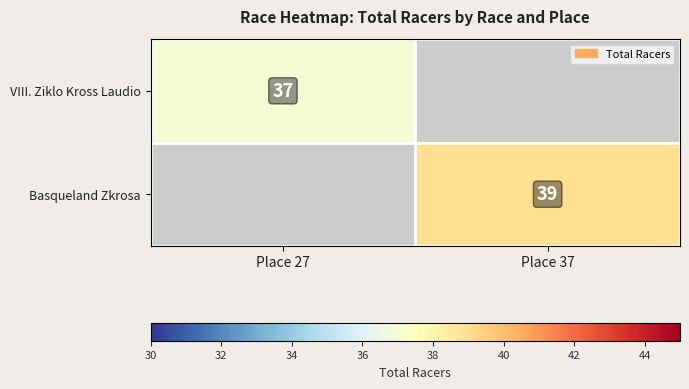

Is it true that Basqueland Zkrosa equals 25 at Place 37?

False